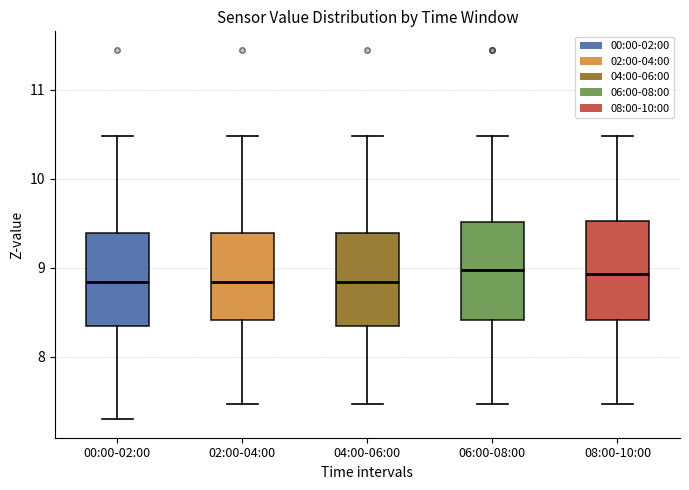

Reading left to right, read every box against the y-axis: the position of its median line, the range the box covers, and the ends of its whiskers. The values are not printed on the chart, so give them approximately, as read against the axis.

00:00-02:00: median 8.8, box 8.4 to 9.4, whiskers 7.3 to 10.5
02:00-04:00: median 8.8, box 8.4 to 9.4, whiskers 7.5 to 10.5
04:00-06:00: median 8.8, box 8.4 to 9.4, whiskers 7.5 to 10.5
06:00-08:00: median 9.0, box 8.4 to 9.5, whiskers 7.5 to 10.5
08:00-10:00: median 8.9, box 8.4 to 9.5, whiskers 7.5 to 10.5